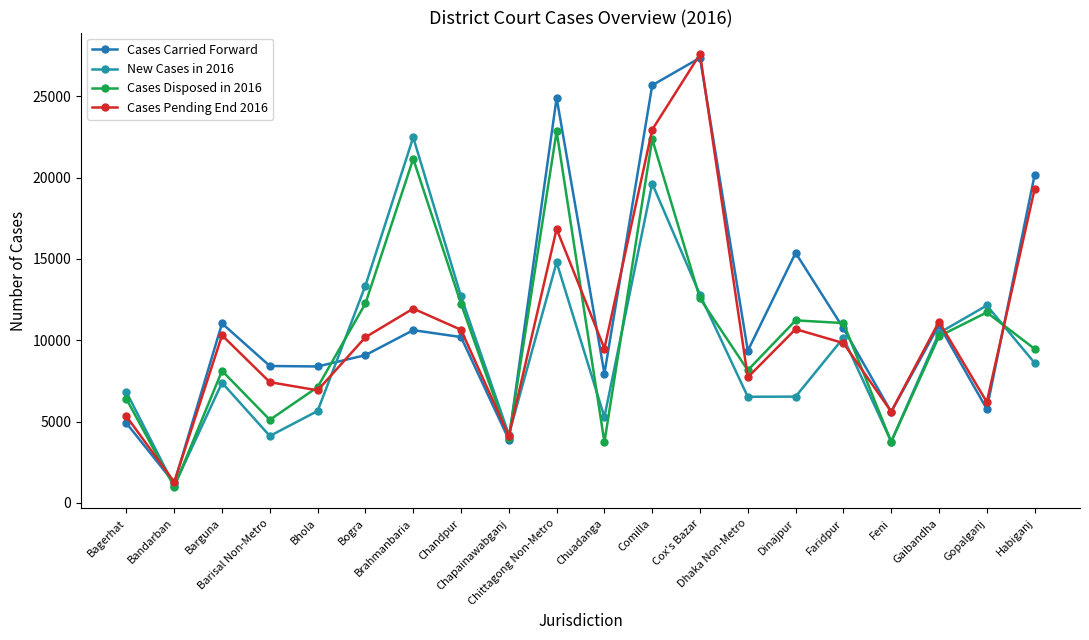

Which series has the widest spread of values?

Cases Pending End 2016